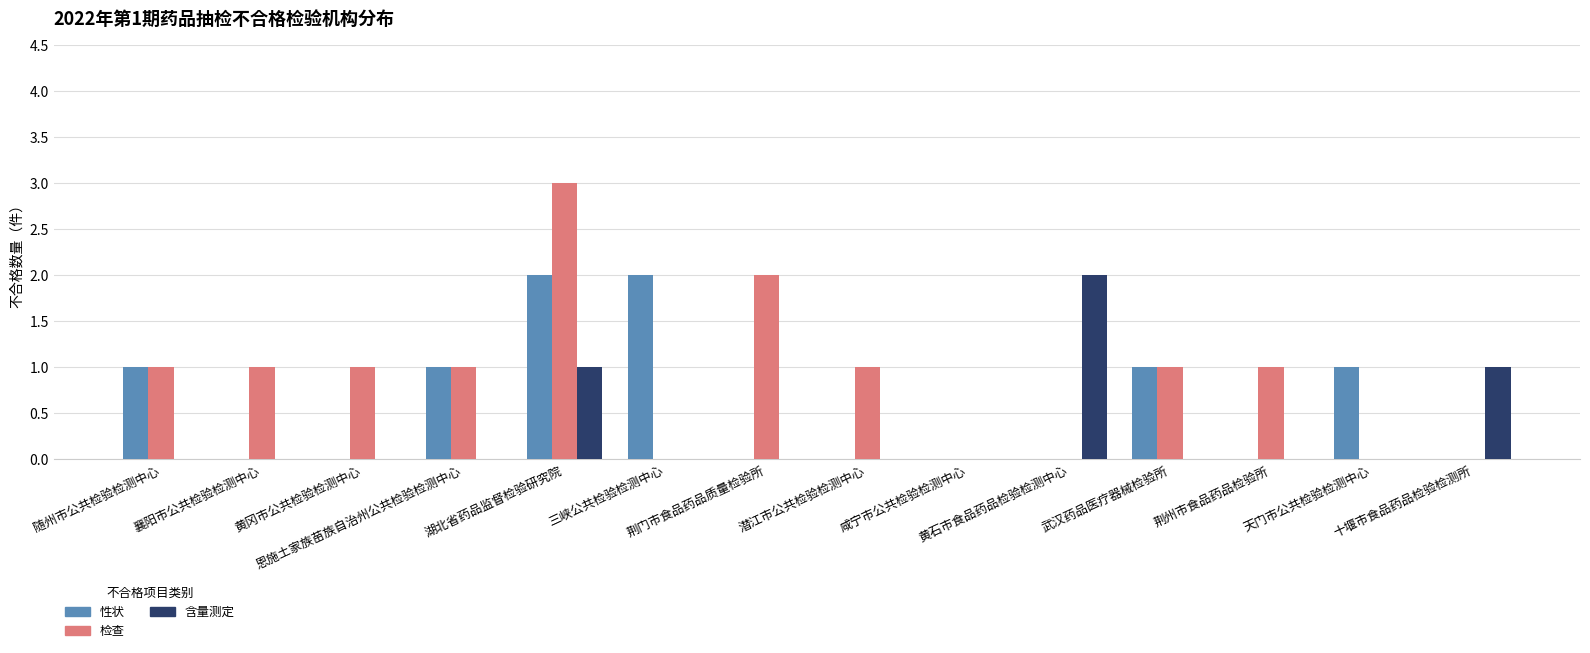

Which series changed the most between 恩施土家族苗族自治州公共检验检测中心 and 荆州市食品药品检验所?

性状